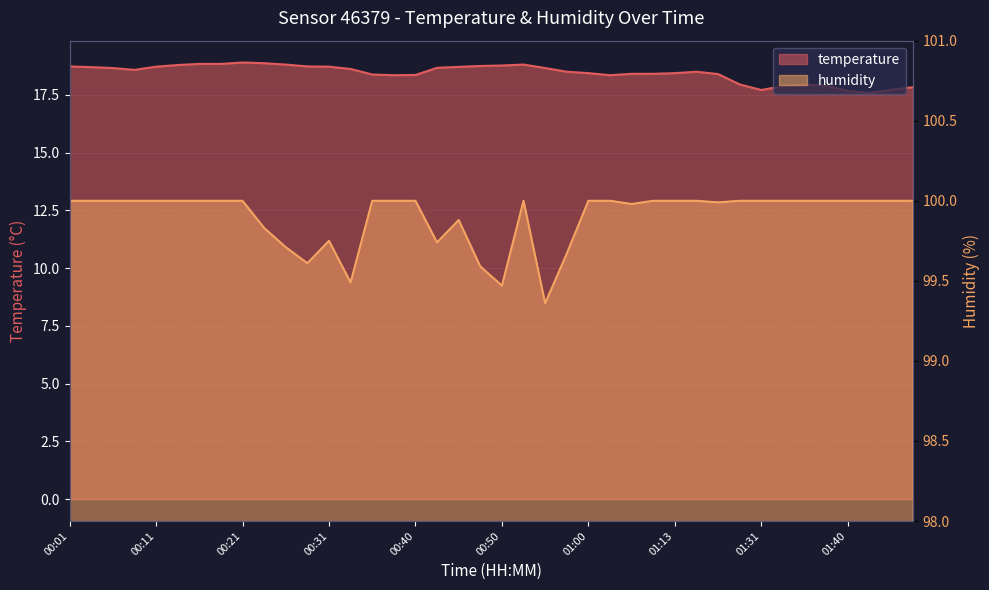

Where does the temperature series first go above 18?

00:01